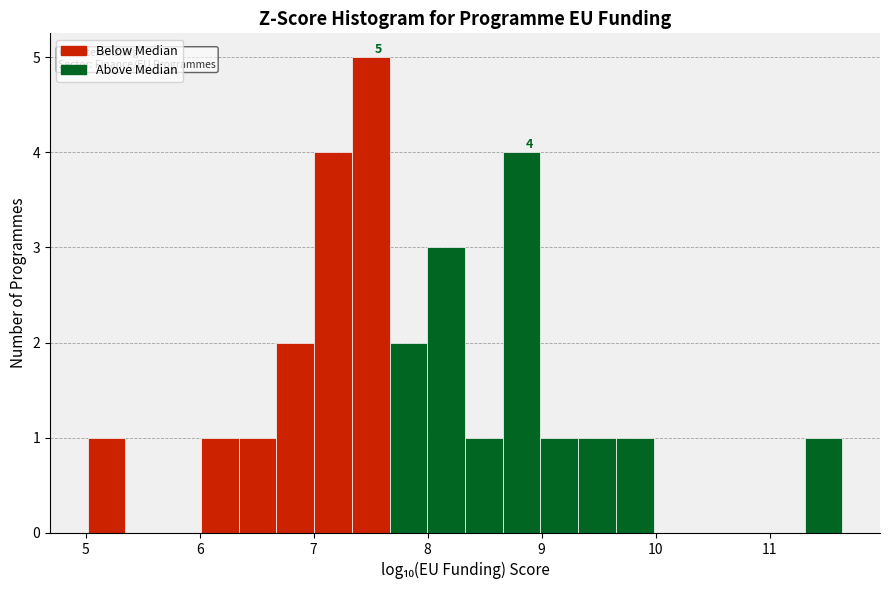

Around what value on the x-axis is the tallest bar? Give the approximate position of its centre, as read against the axis.

7.5